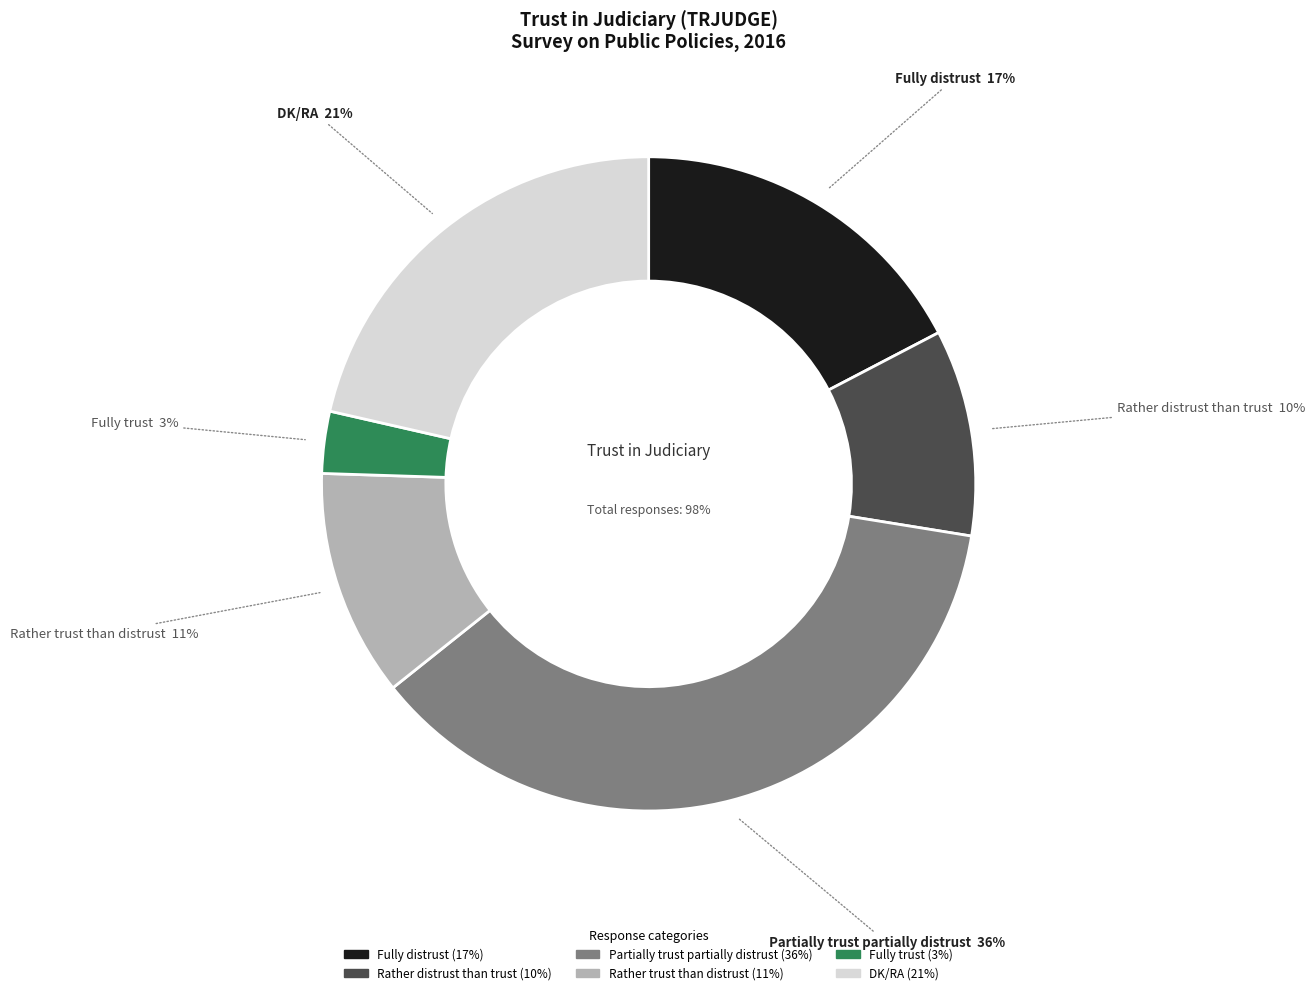

To the nearest percent, what percentage of the pie is DK/RA?

21%